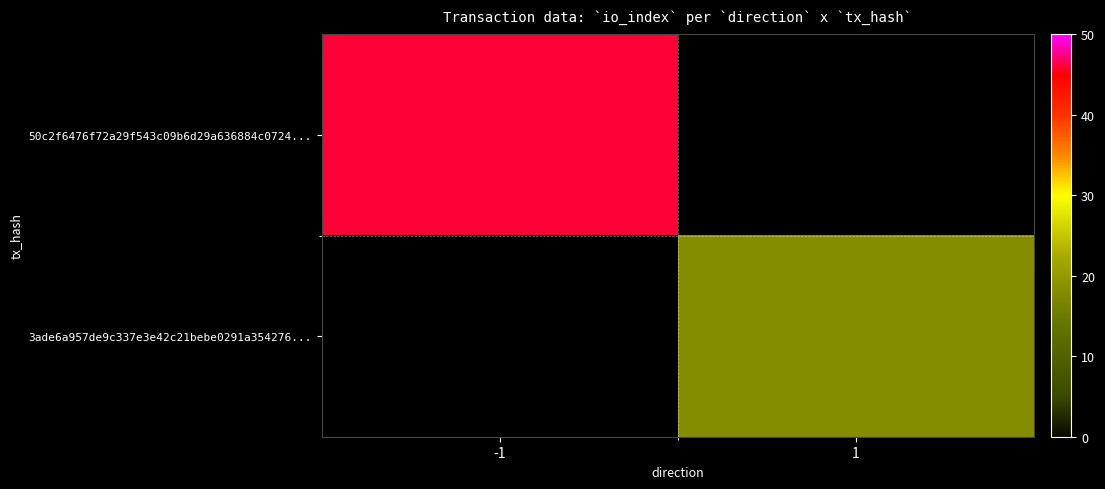

What is the maximum value for 50c2f6476f72a29f543c09b6d29a636884c0724...?

46.0